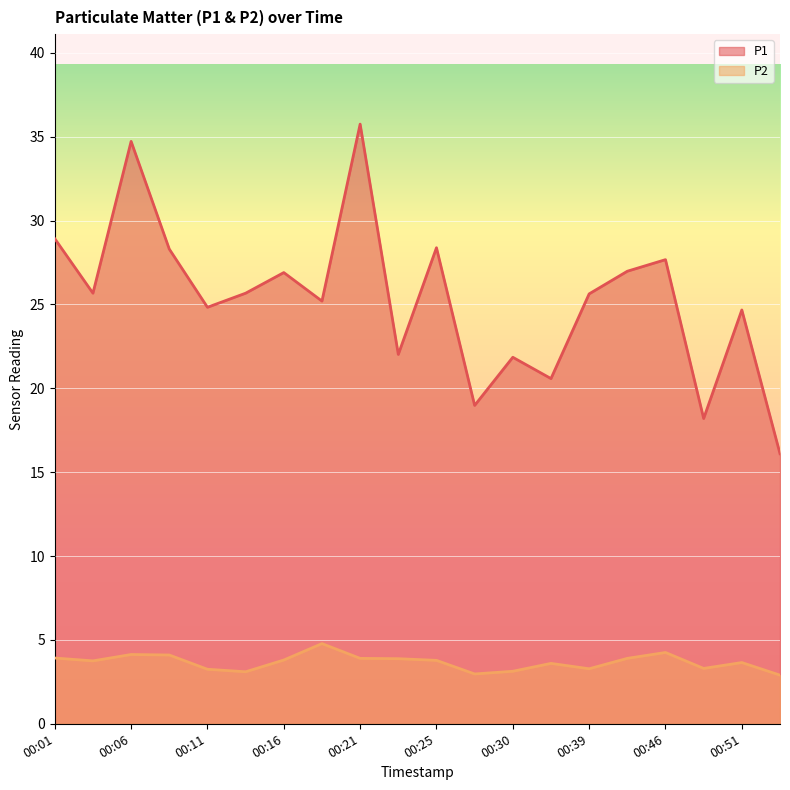

What is the difference between the maximum and minimum values in the P2 series?

1.9